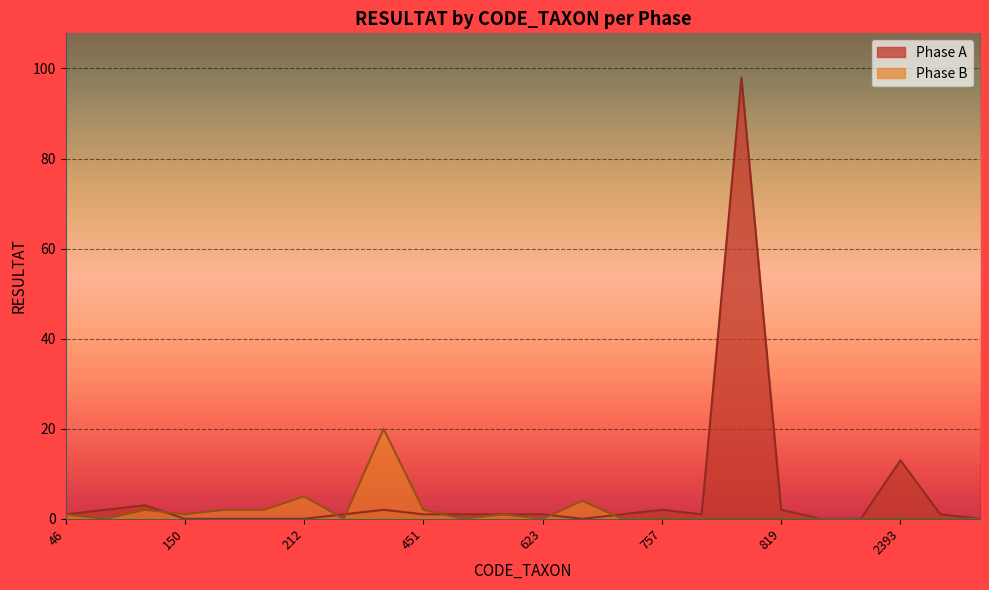

Rank the series at 69 from highest to lowest value.

Phase A, Phase B